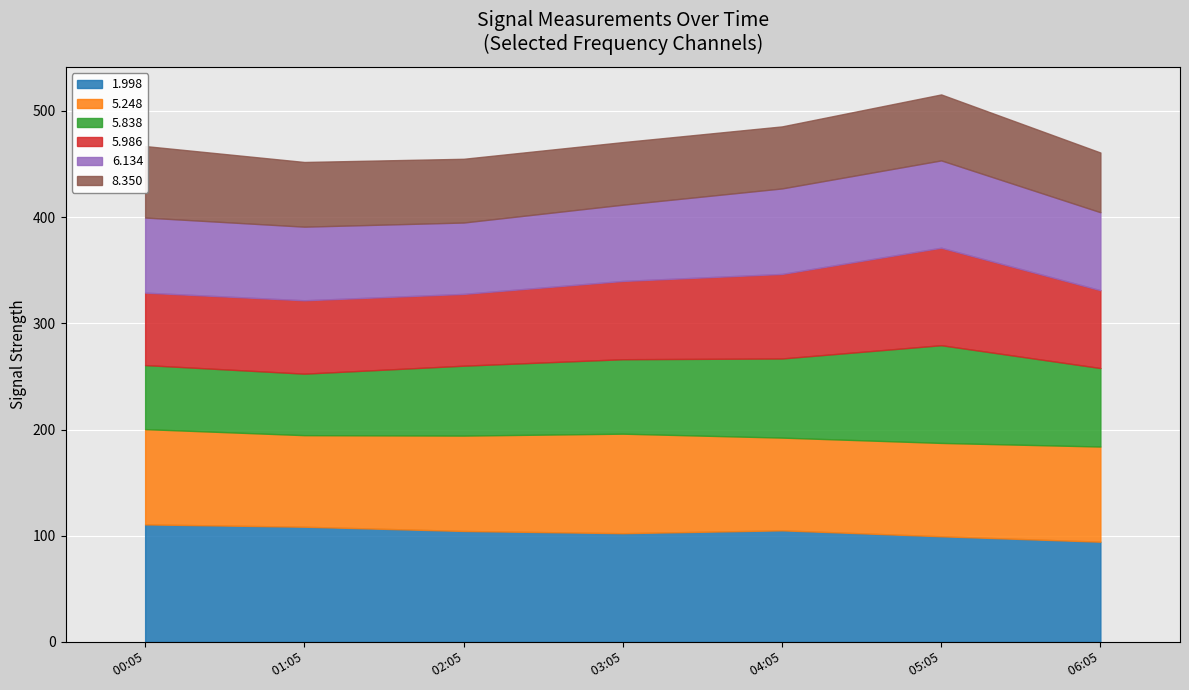

True or false: 5.986 and 8.350 cross at least once.

False